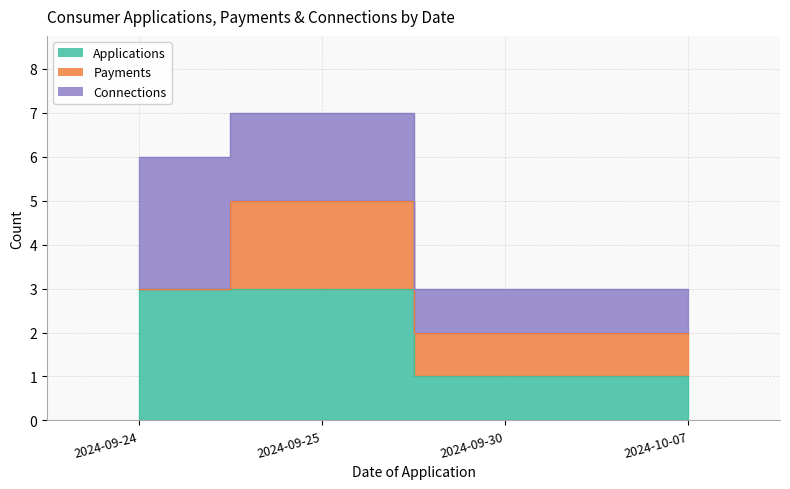

Rank the series by their maximum value, from lowest to highest.

Payments, Applications, Connections